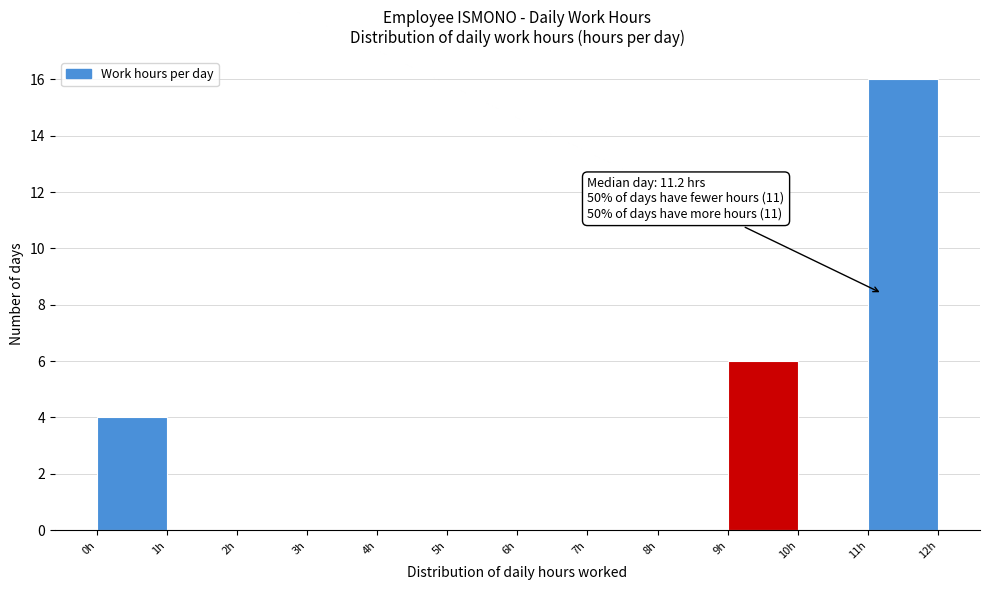

Over which range of the x-axis is the bar tallest?

11 to 12